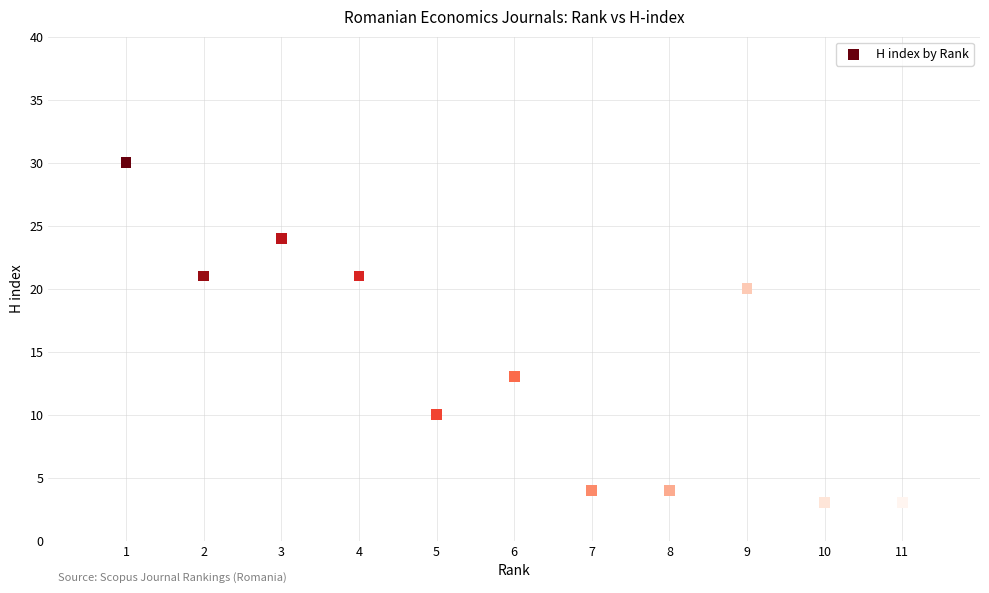

What is the range of X values (max minus min)?

10